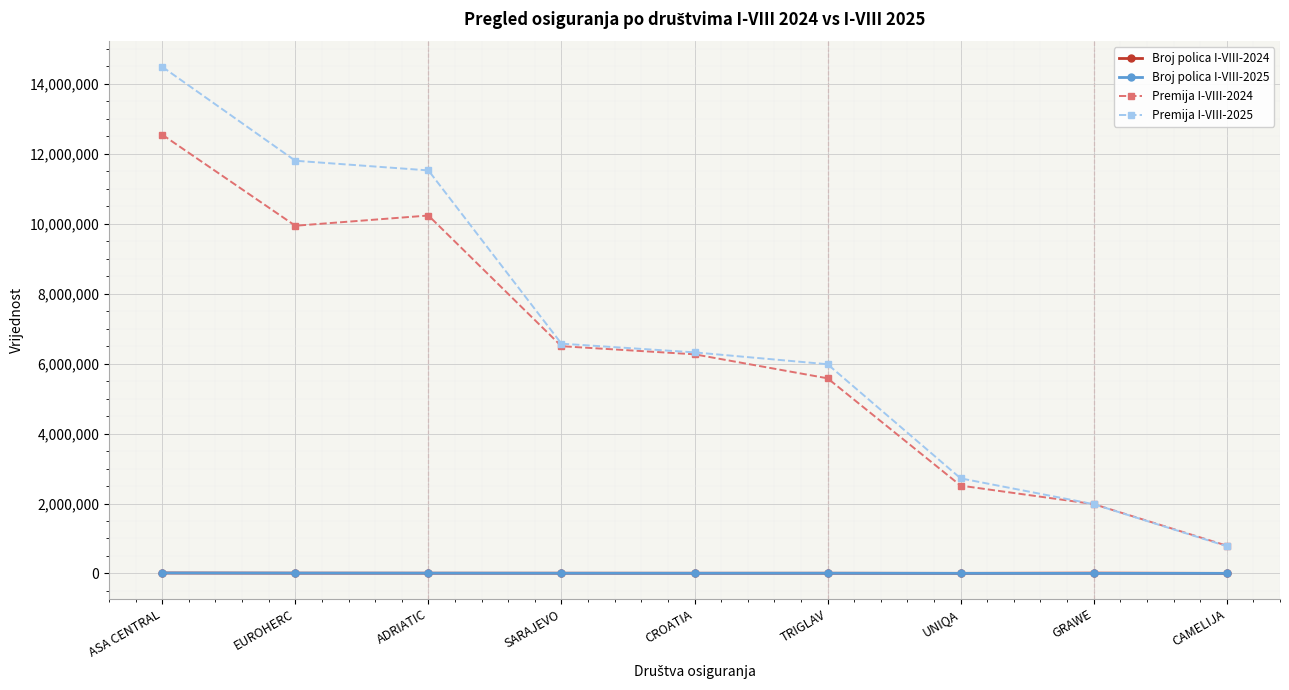

The Premija I-VIII-2025 series shows 6322981 at CROATIA. True or false?

True